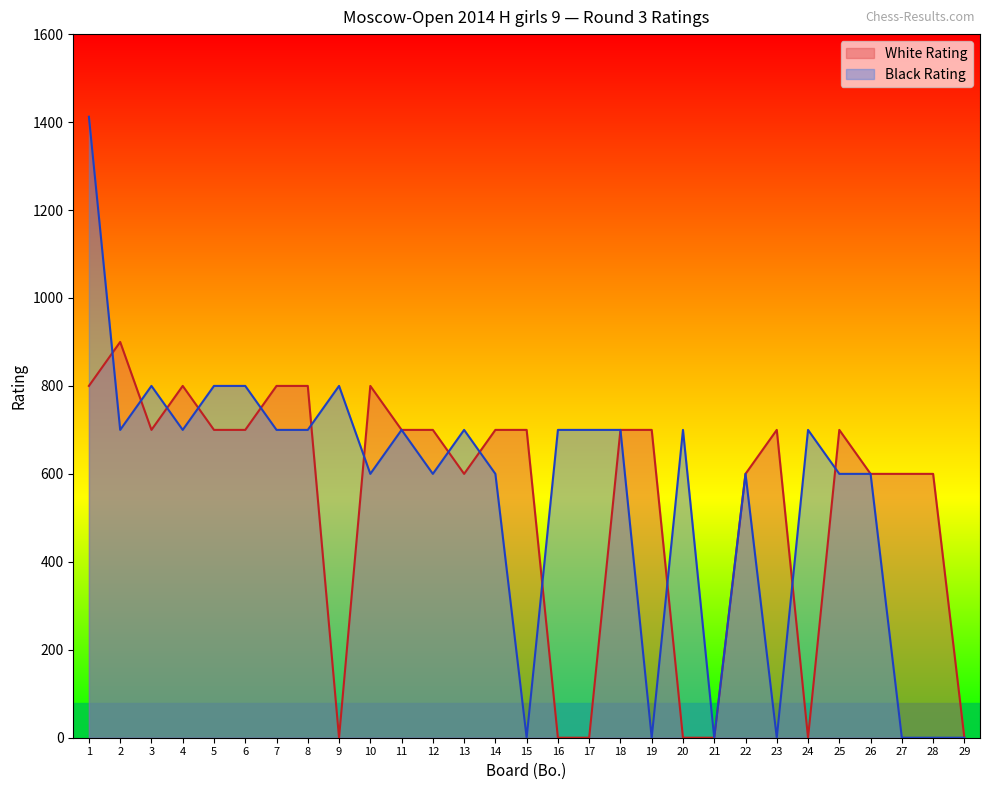

How many intersections are there between White Rating and Black Rating?

13